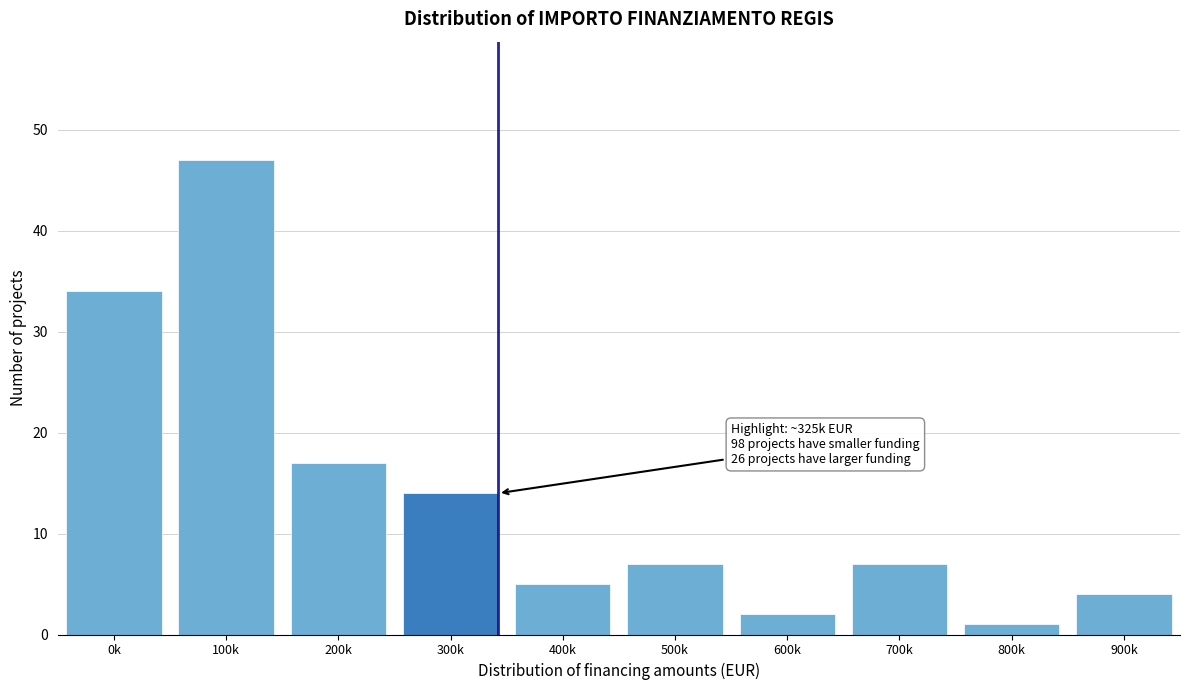

Reading left to right, list all the values displayed in this chart.

0k=34	100k=47	200k=17	300k=14	400k=5	500k=7	600k=2	700k=7	800k=1	900k=4